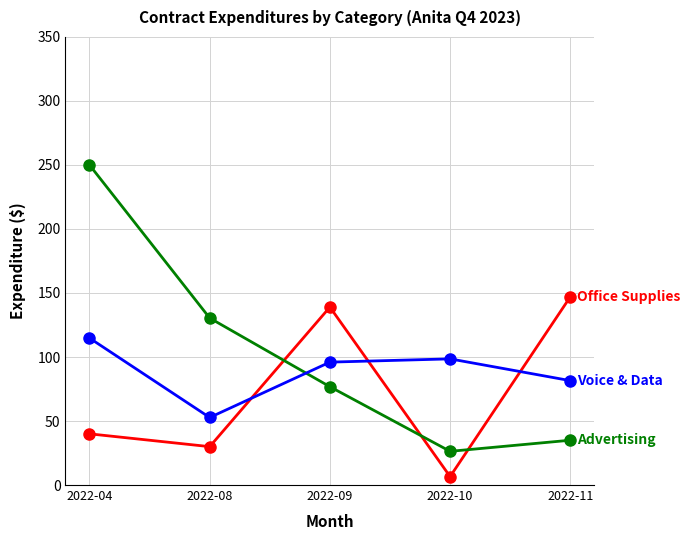

How many categories are shown in the chart?

5